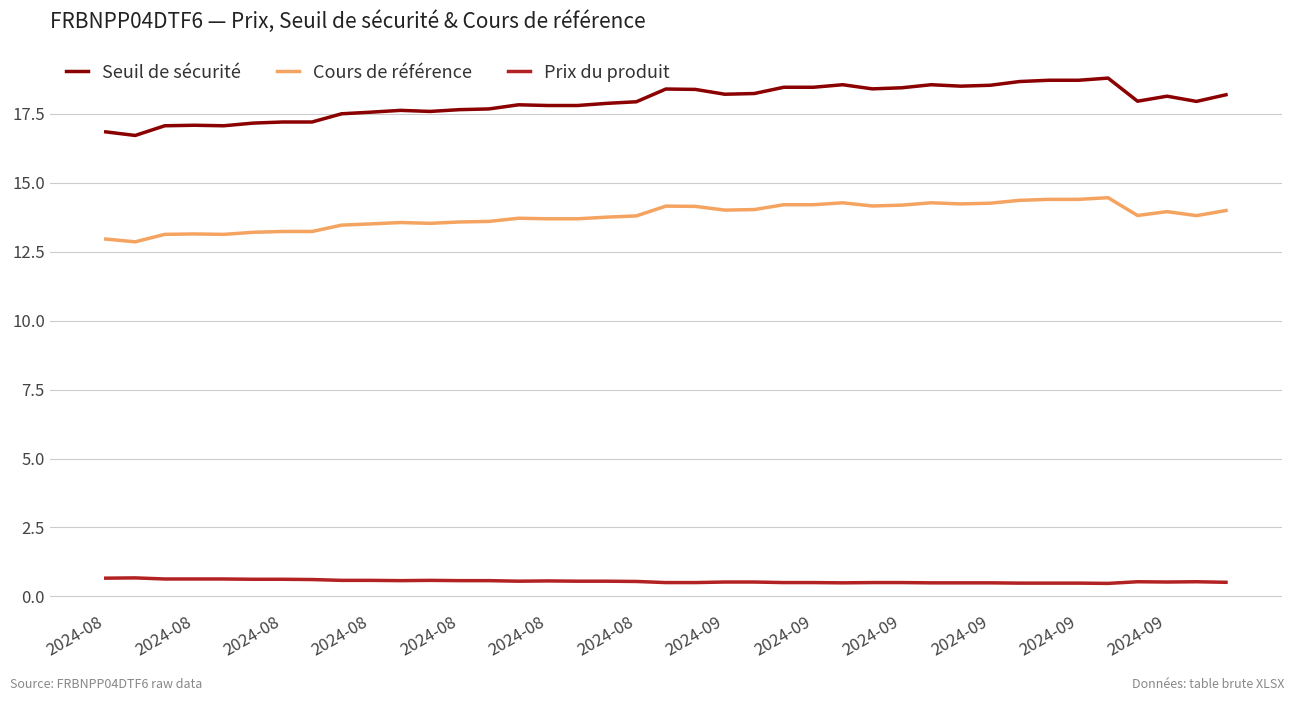

Rank the series by their average value, from highest to lowest.

Seuil de sécurité, Cours de référence, Prix du produit